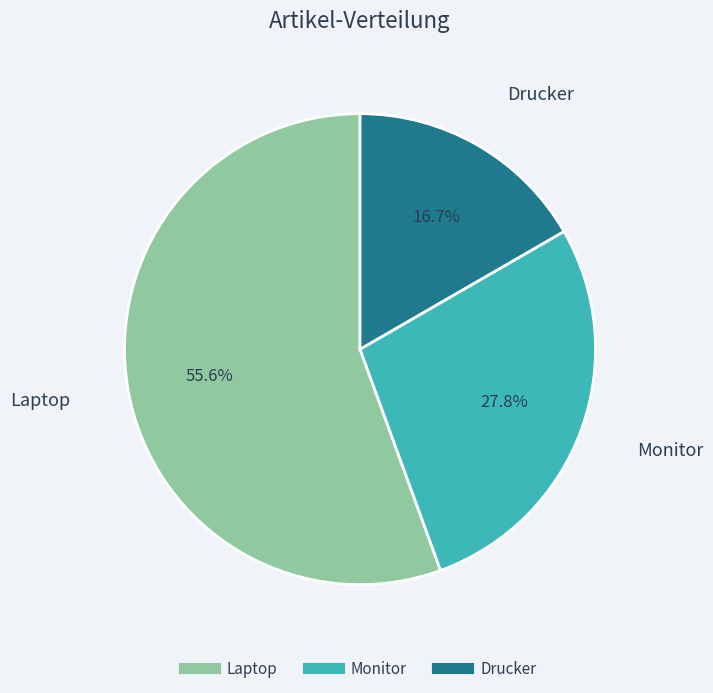

To the nearest percent, what is the difference between the Laptop and Monitor slice percentages?

28%